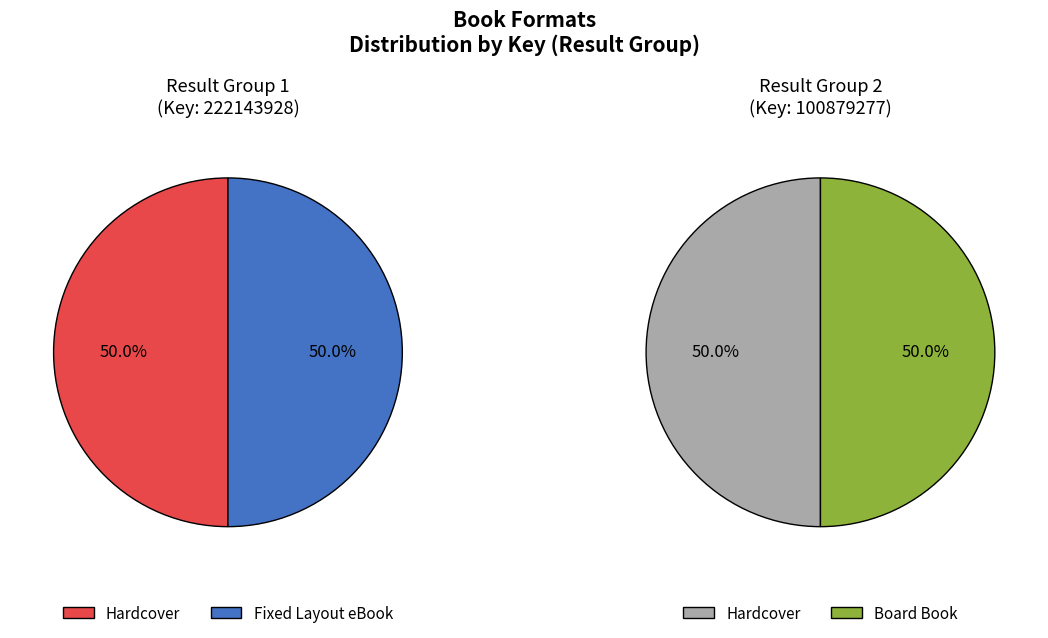

True or false: Pepe y el desfile (eBook) accounts for 37% of the total.

False